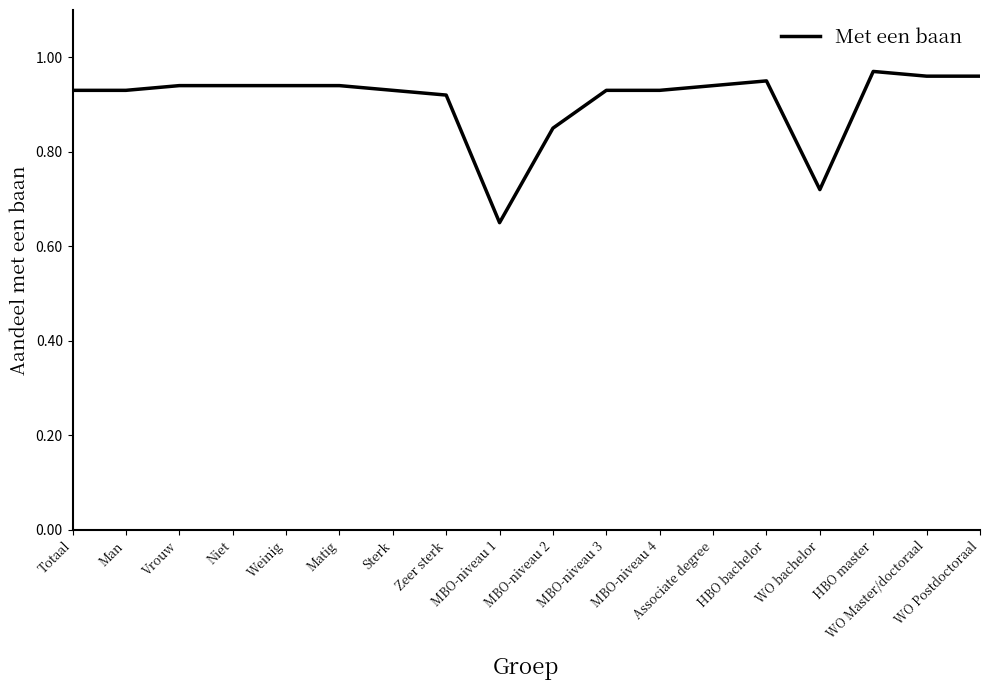

List the labels in order of value, smallest first.

MBO-niveau 1, WO bachelor, MBO-niveau 2, Zeer sterk, Totaal, Man, Sterk, MBO-niveau 3, MBO-niveau 4, Vrouw, Niet, Weinig, Matig, Associate degree, HBO bachelor, WO Master/doctoraal, WO Postdoctoraal, HBO master